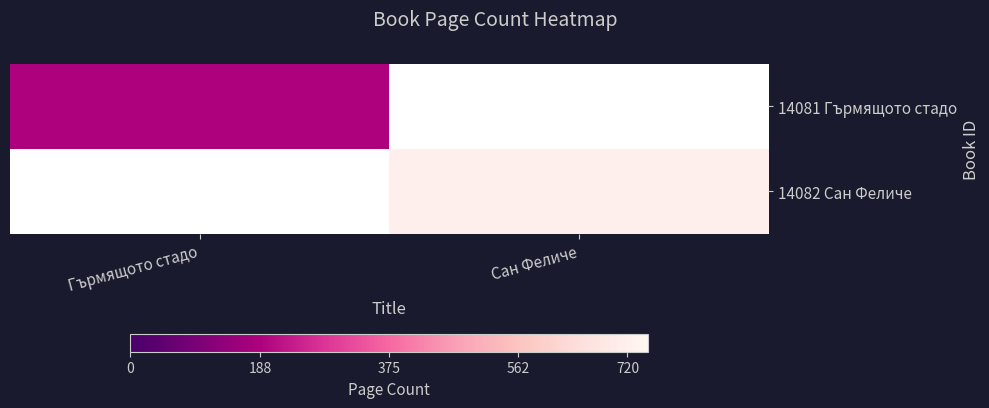

At which label is 14081 Гърмящото стадо closest to 188?

Гърмящото стадо